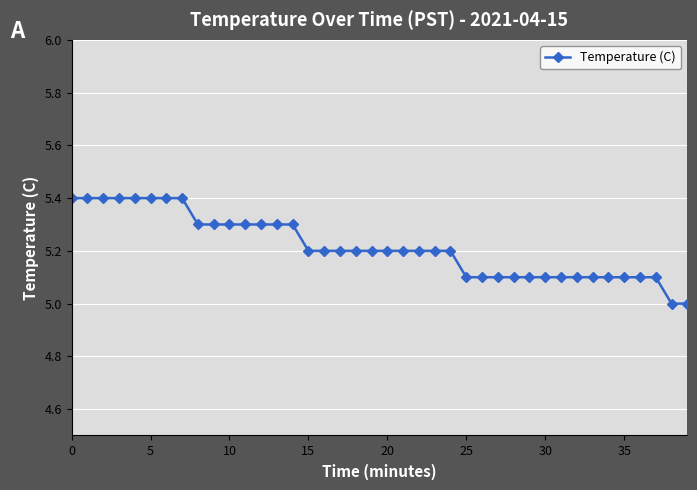

What is the greatest value displayed?

5.4